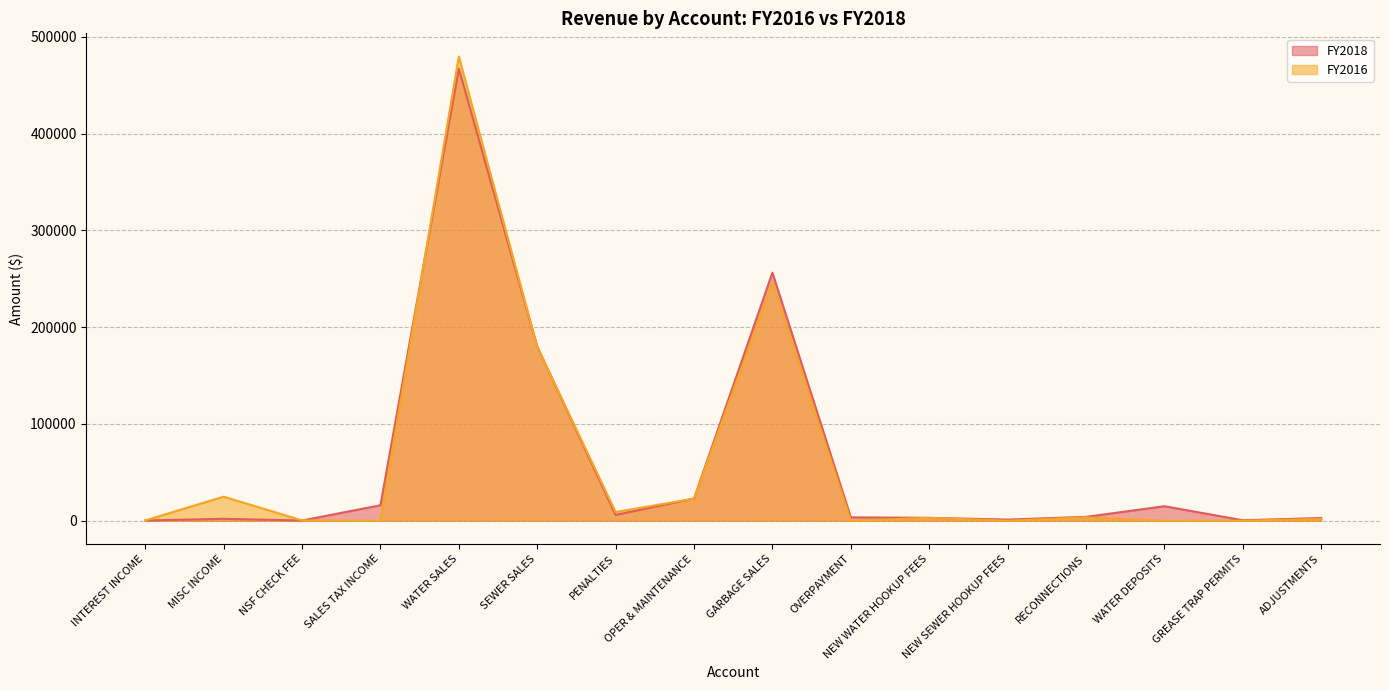

What position from the right is OVERPAYMENT?

7